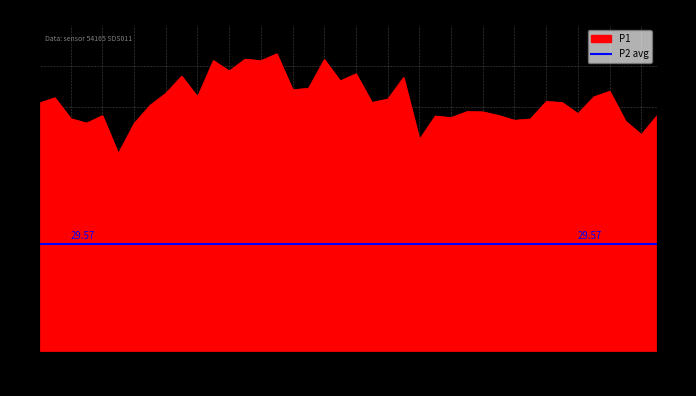

Rank the categories by value from lowest to highest.

00:12, 00:59, 01:33, 00:15, 00:07, 01:30, 01:13, 01:16, 00:05, 01:04, 01:01, 00:10, 01:11, 01:35, 01:23, 01:09, 01:06, 00:17, 00:00, 00:51, 01:21, 01:18, 00:54, 00:02, 00:24, 01:26, 00:20, 01:28, 00:39, 00:42, 00:47, 00:56, 00:22, 00:49, 00:29, 00:34, 00:27, 00:44, 00:32, 00:37